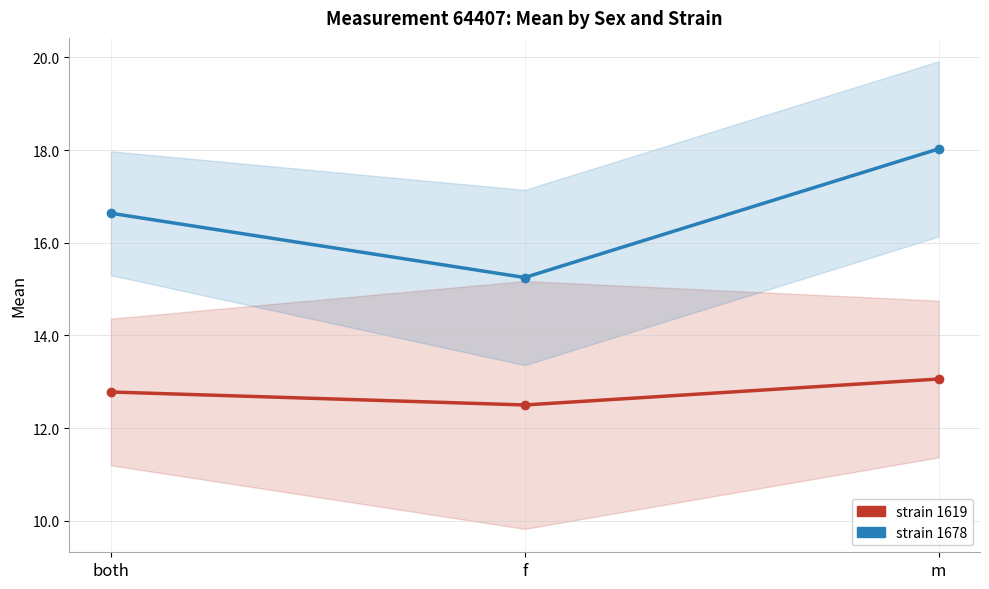

What is the minimum value shown in the chart?

12.5